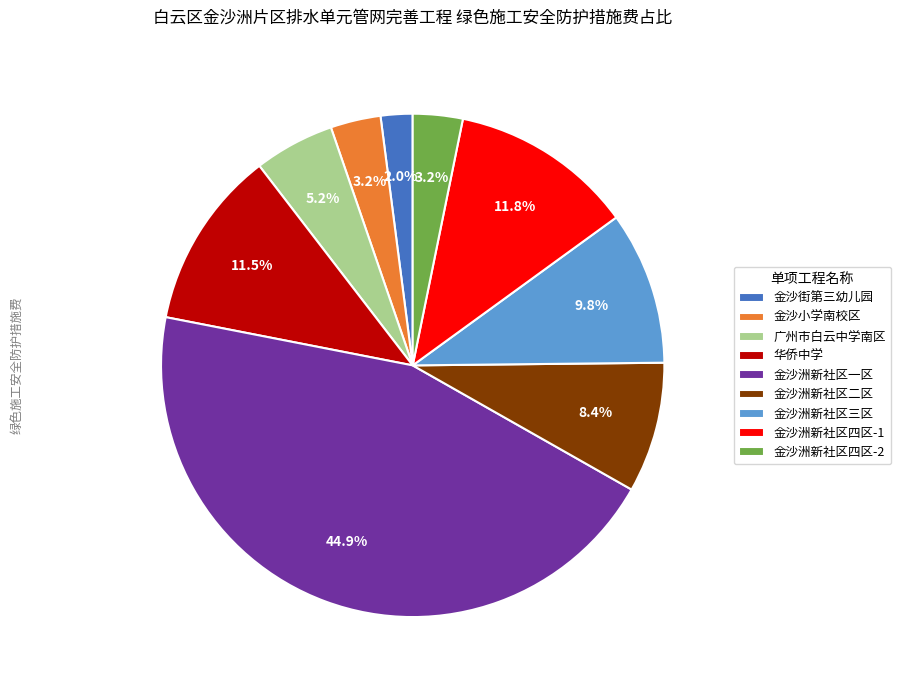

Approximately how many times larger is the value at 金沙街第三幼儿园 compared to 金沙洲新社区四区-2?

0.6